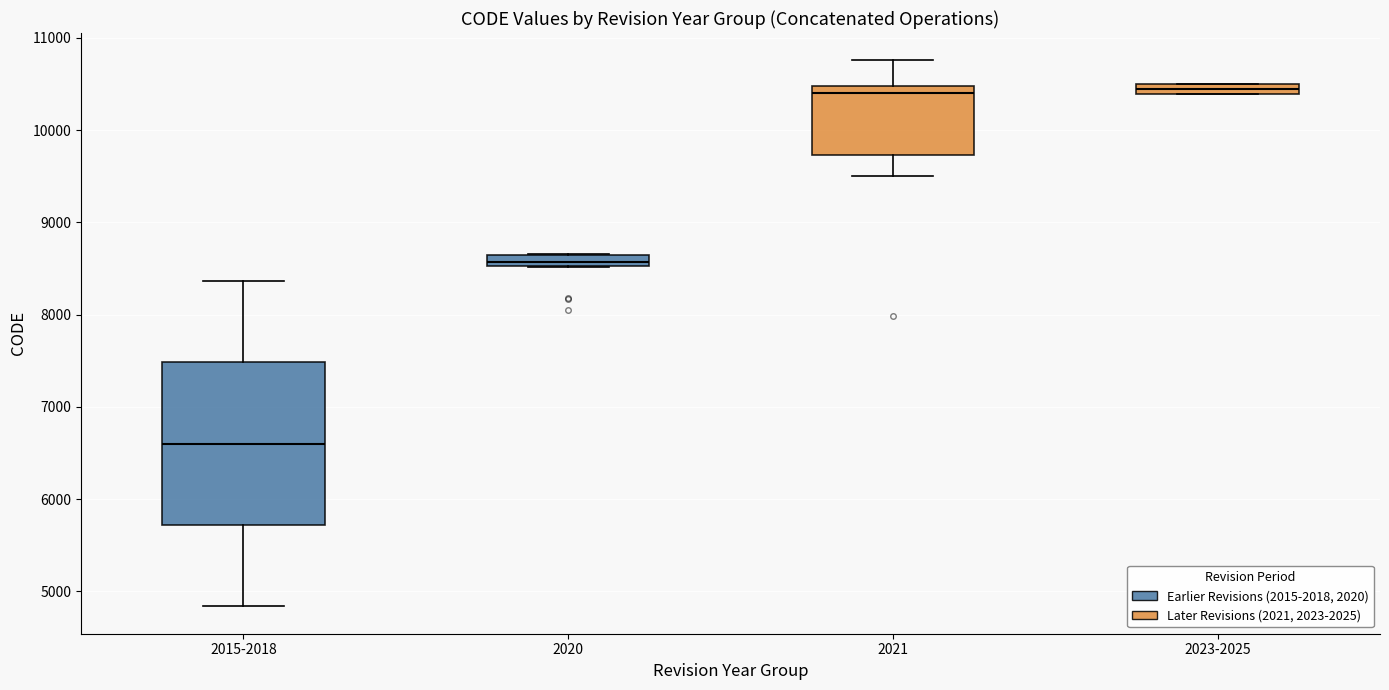

Which box has the lowest median line?

2015-2018